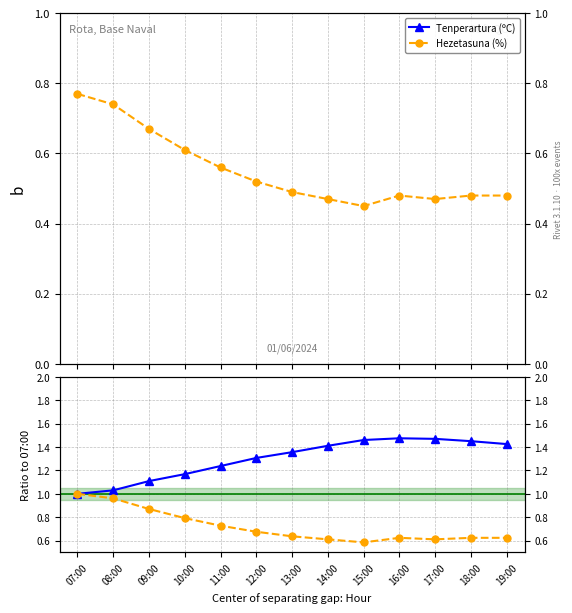

In Hezetasuna (%), how many points are lower than both neighbors (excluding endpoints)?

2